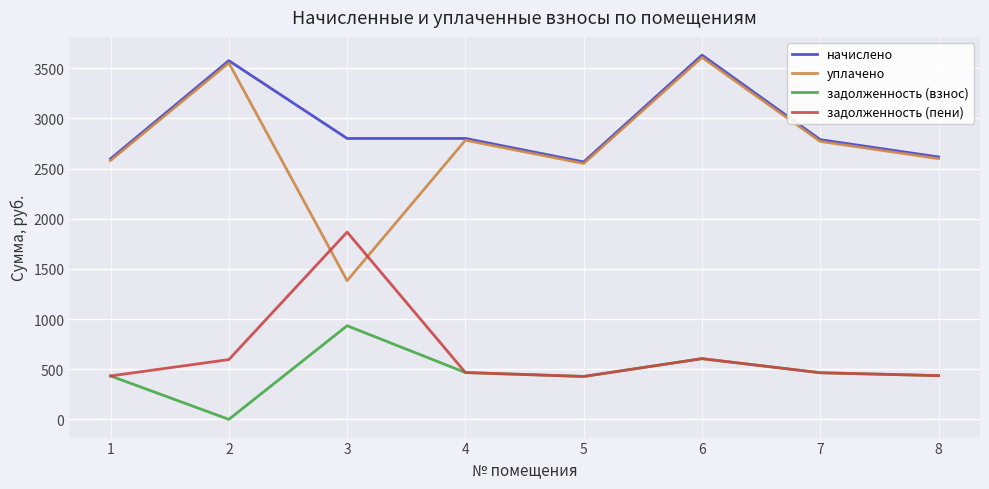

Where is the first local minimum for задолженность (взнос)?

2